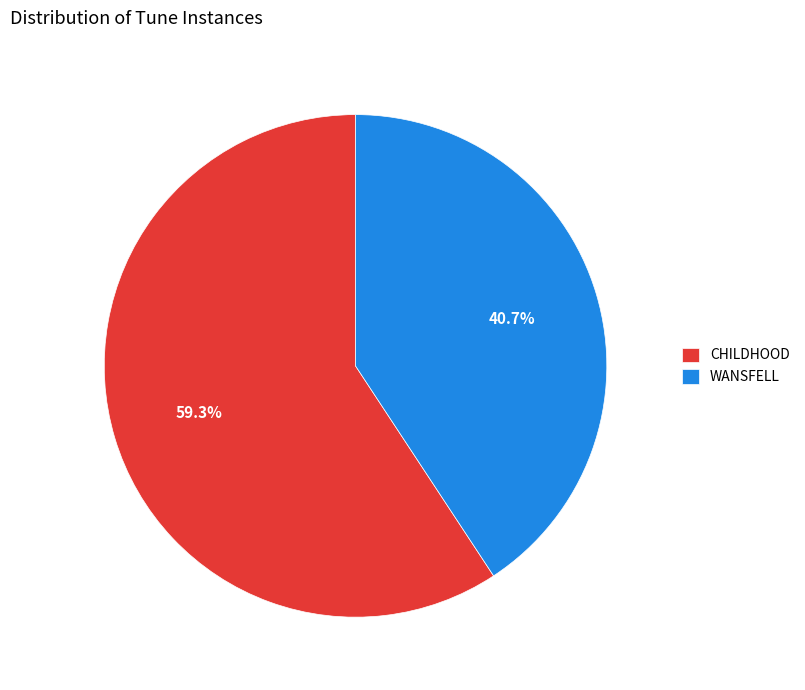

Rank the categories by value from lowest to highest.

WANSFELL, CHILDHOOD